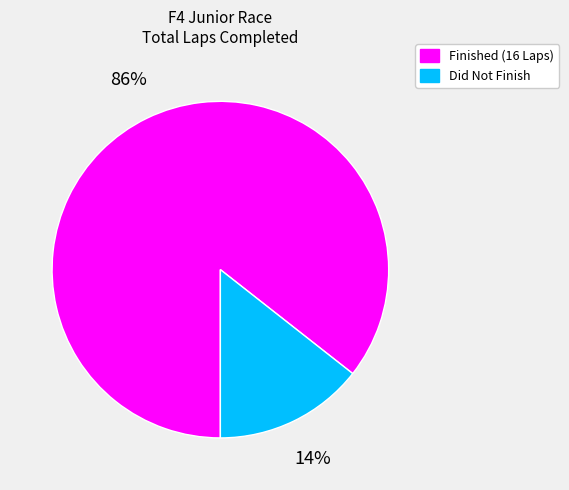

Is there any slice that represents more than half of the pie?

Yes